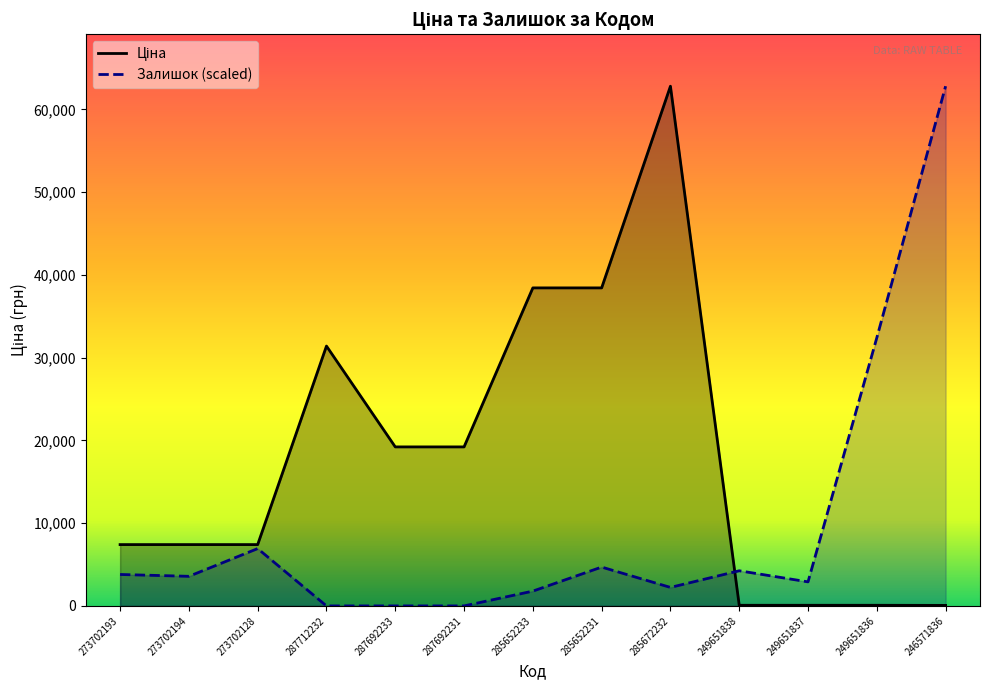

What is the label of the 2nd point from the left?

273702194